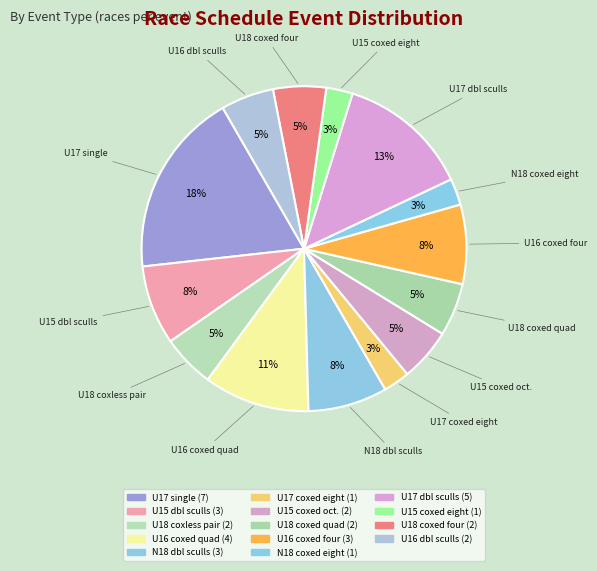

Count the number of slices in the pie.

14